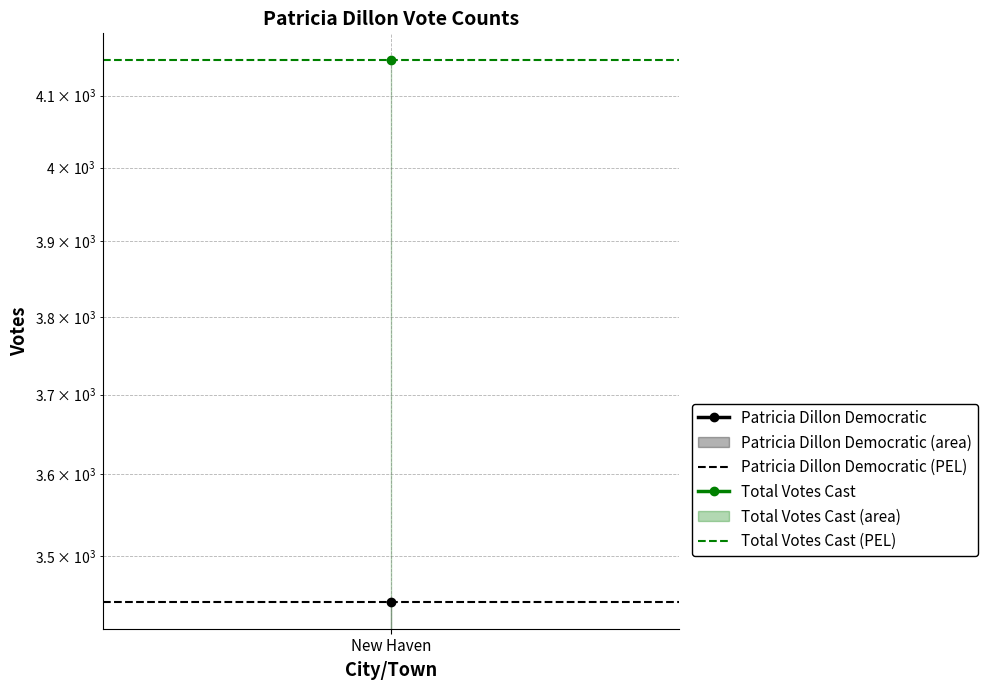

Rank the categories by Total Votes Cast (PEL) value from highest to lowest.

New Haven, 1